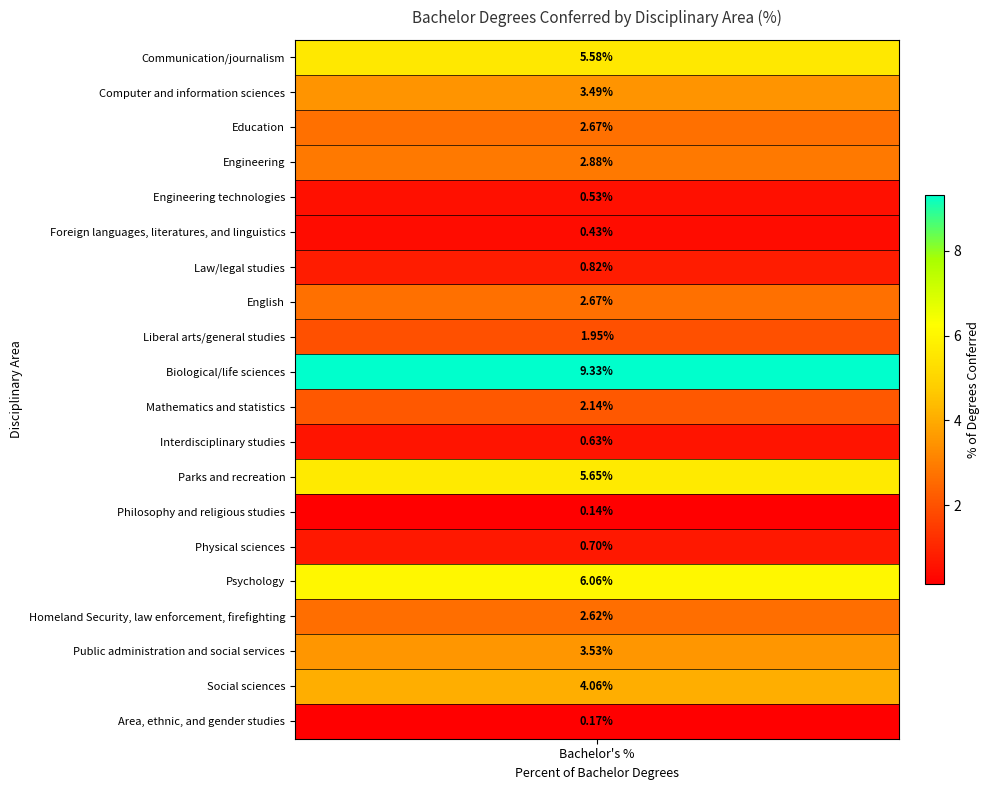

List the labels in order of value, smallest first.

Philosophy and religious studies, Area, ethnic, and gender studies, Foreign languages, literatures, and linguistics, Engineering technologies, Interdisciplinary studies, Physical sciences, Law/legal studies, Liberal arts/general studies, Mathematics and statistics, Homeland Security, law enforcement, firefighting, Education, English, Engineering, Computer and information sciences, Public administration and social services, Social sciences, Communication/journalism, Parks and recreation, Psychology, Biological/life sciences